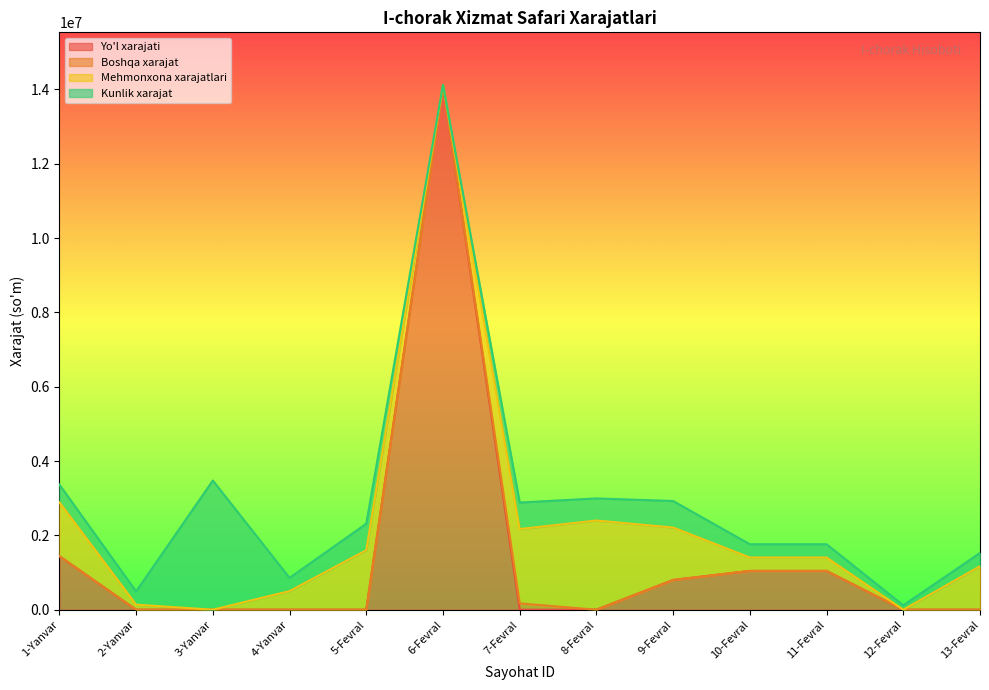

What is the spread (max minus min) of values at 13-Fevral?

1170000.0